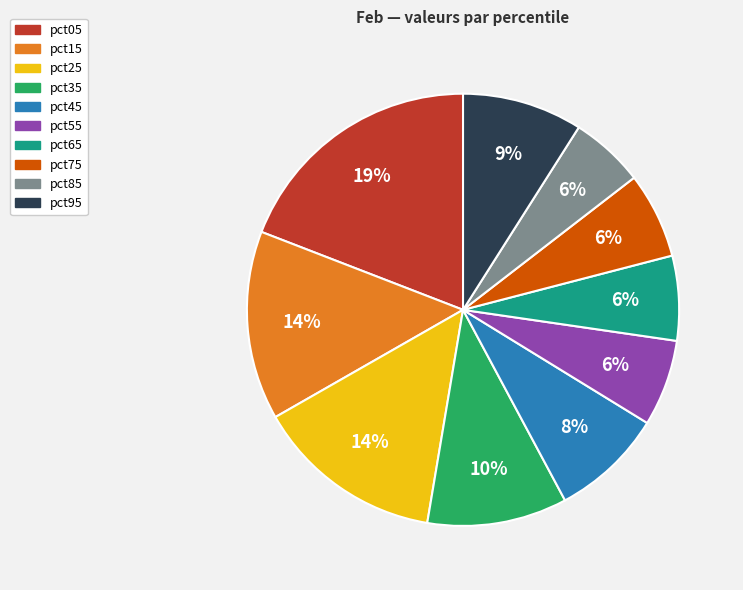

Is the sum of pct15 and pct35 greater than half?

No